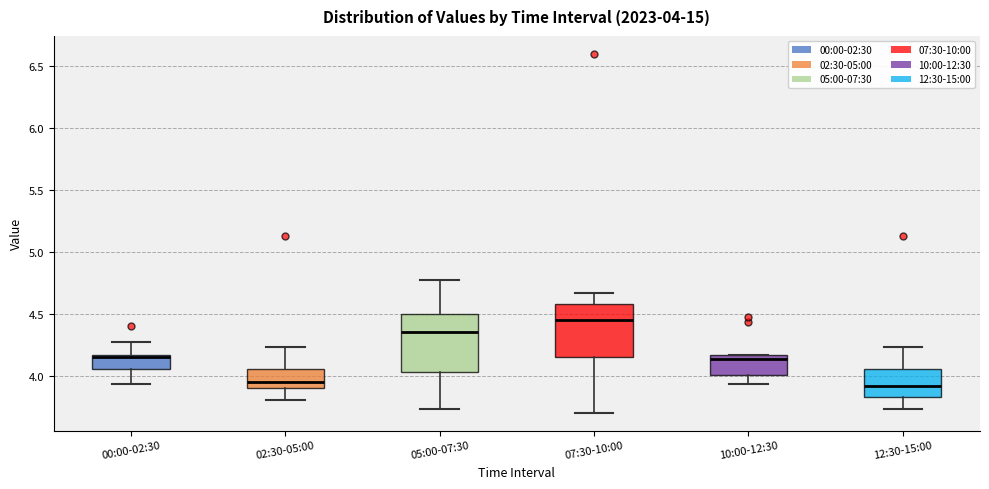

Which box's median line is the highest?

07:30-10:00